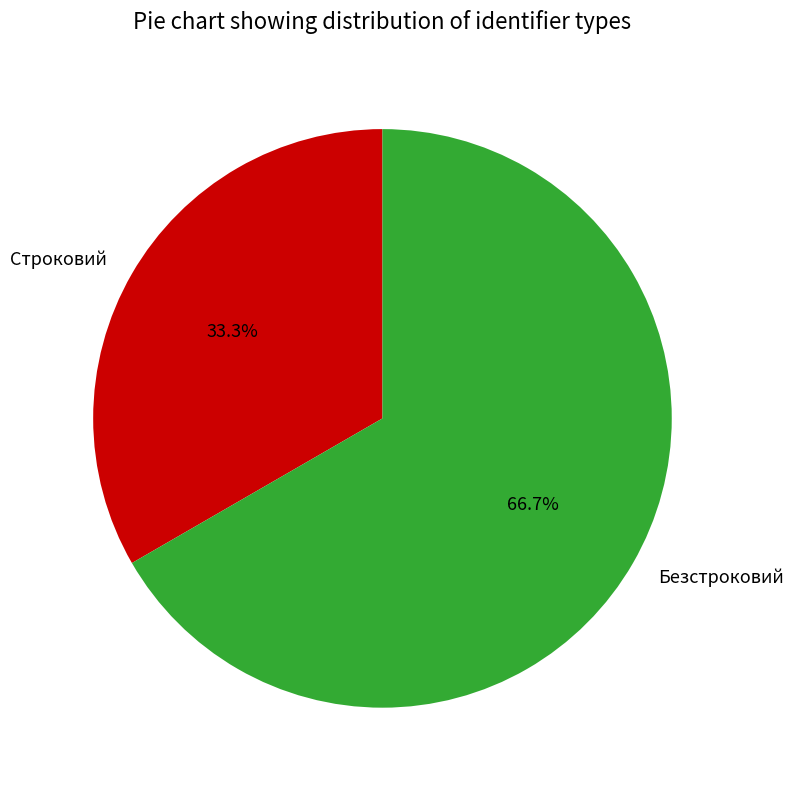

What is the smallest slice in the pie chart?

Строковий